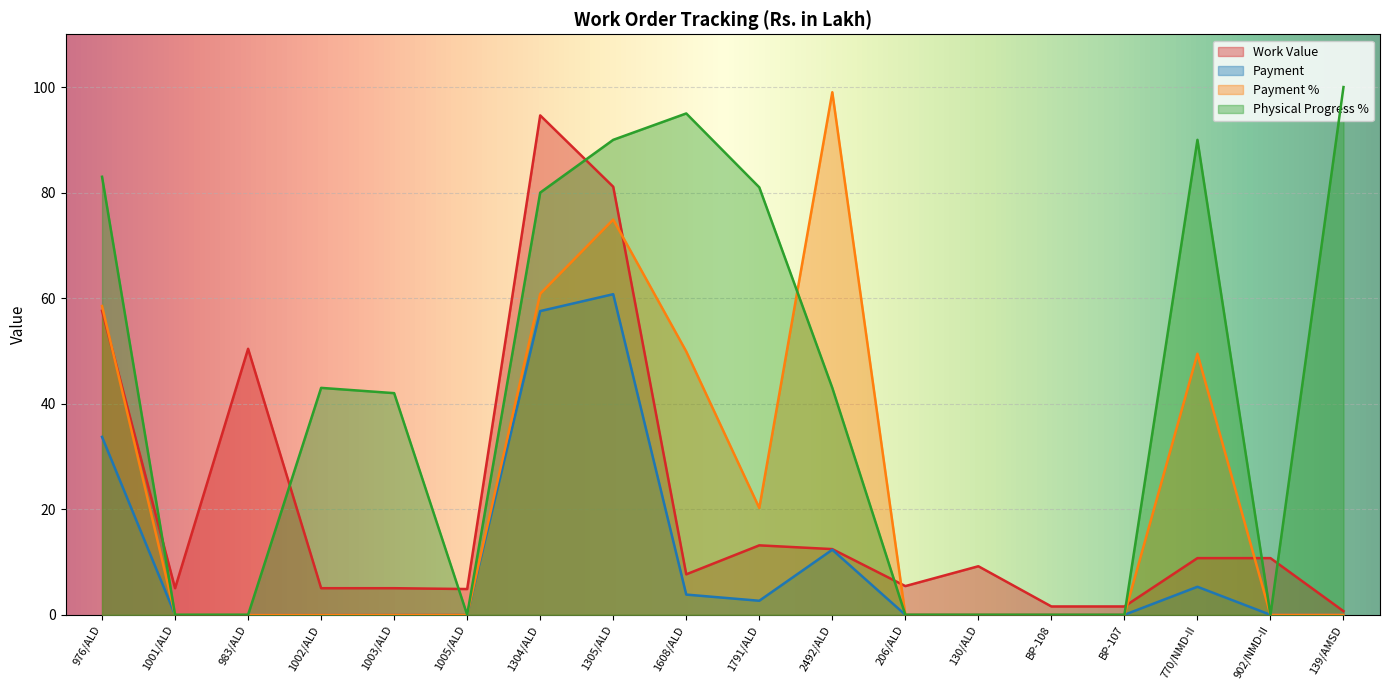

Count the number of categories in the chart.

18